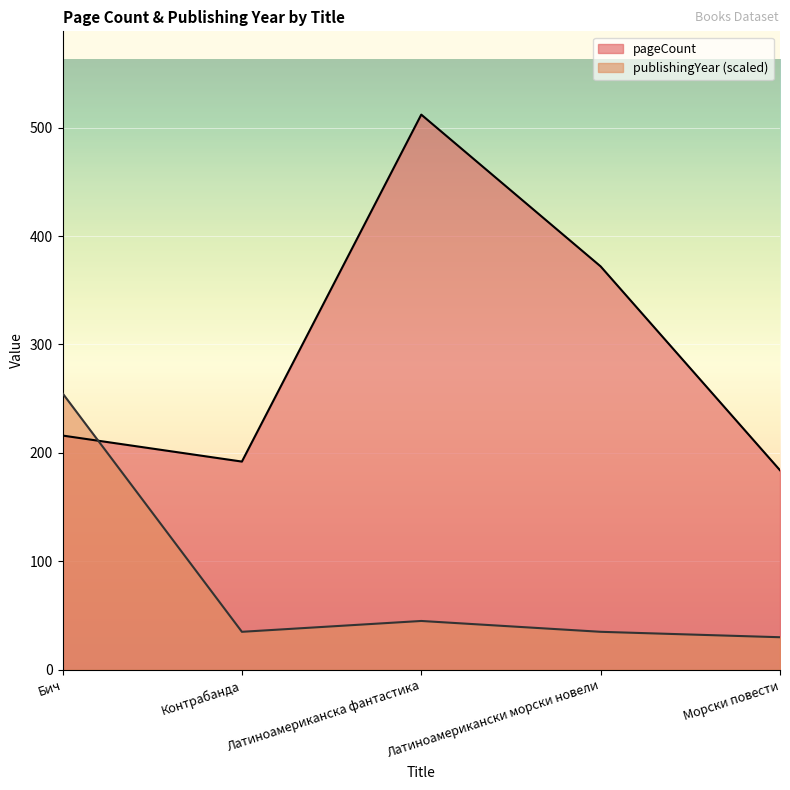

The pageCount series shows 372 at Латиноамерикански морски новели. True or false?

True